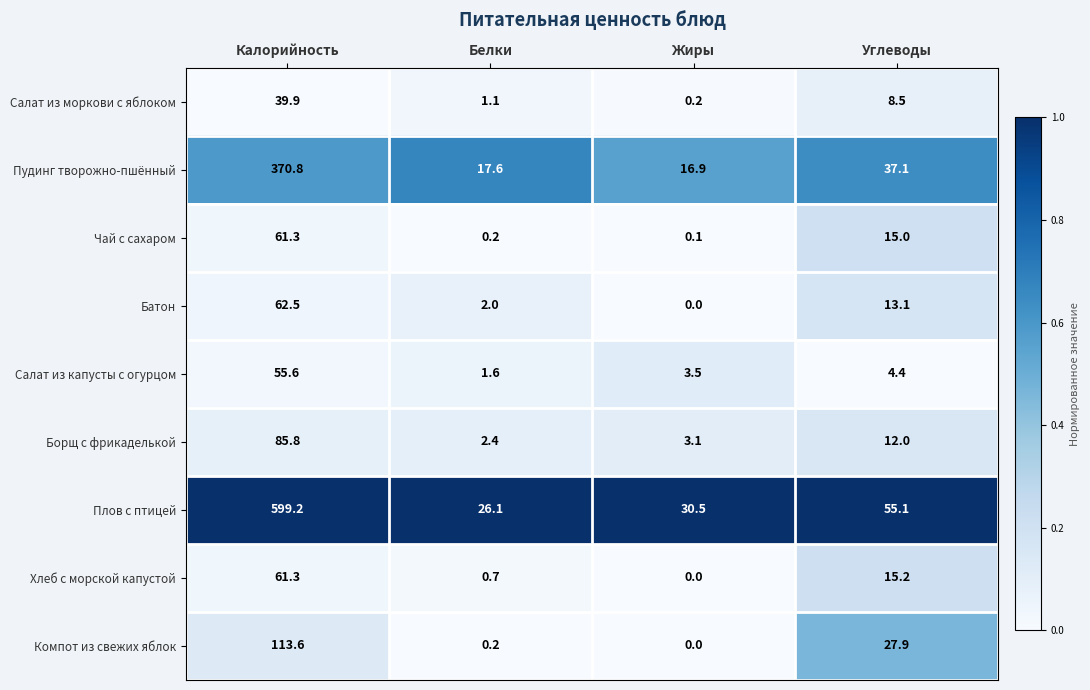

At which category is the sum across all series the highest?

Калорийность